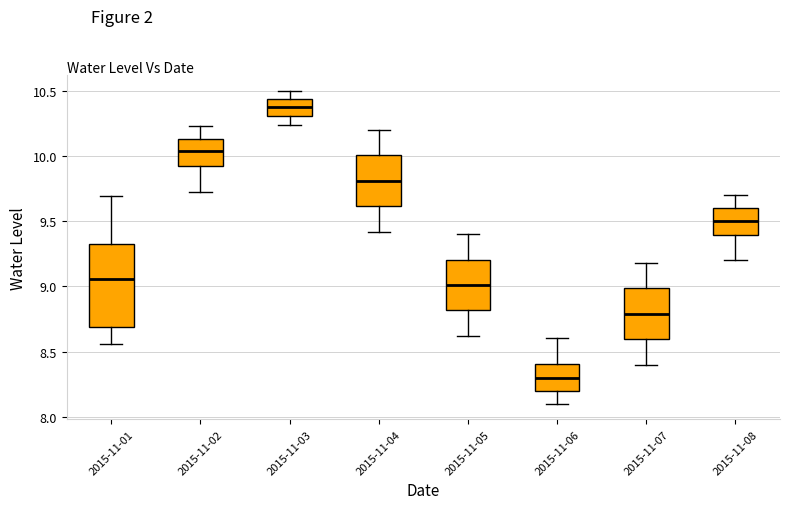

Which box's median line is the lowest?

2015-11-06